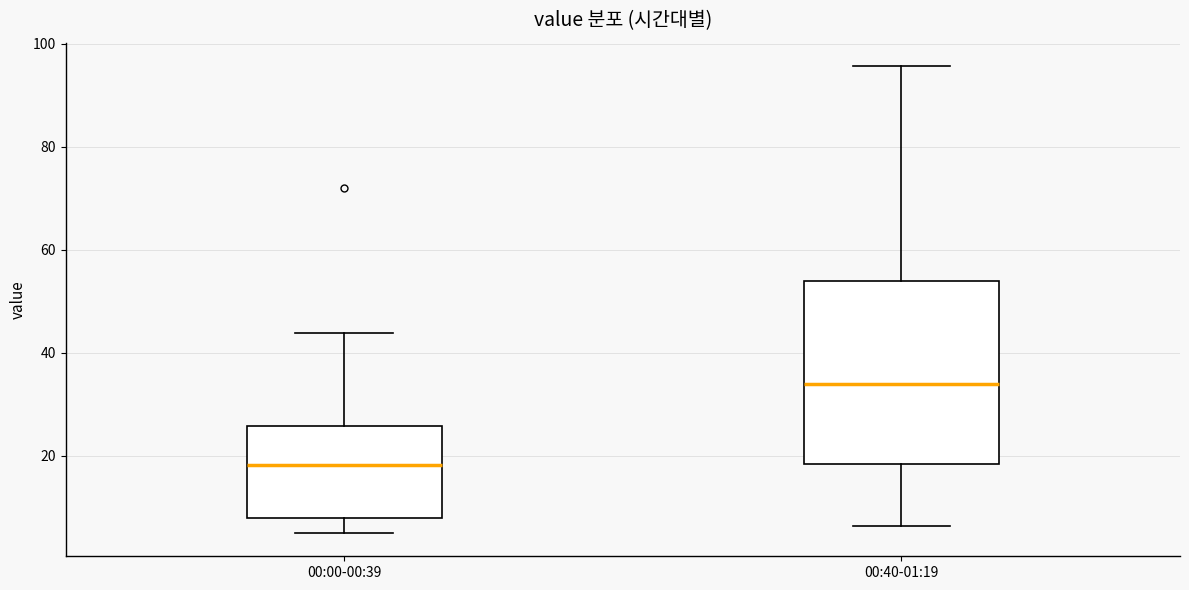

Which box is the tallest, from its lower edge to its upper edge?

00:40-01:19